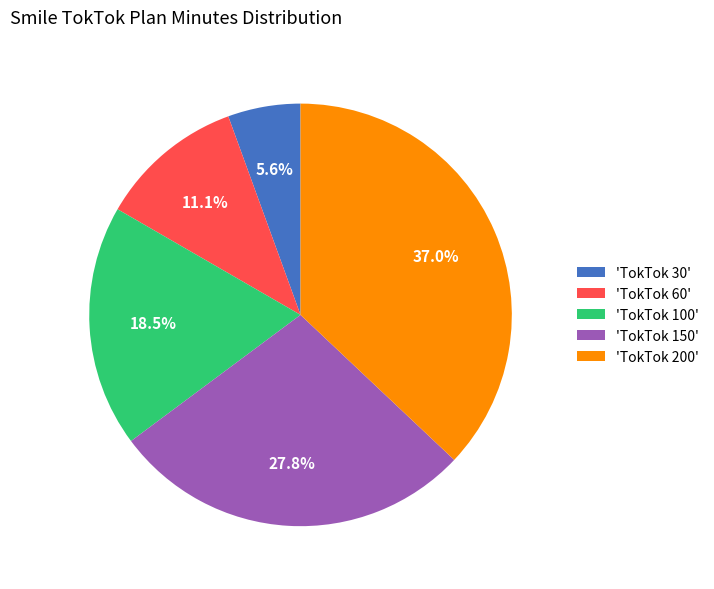

Which slice is the smallest?

'TokTok 30'